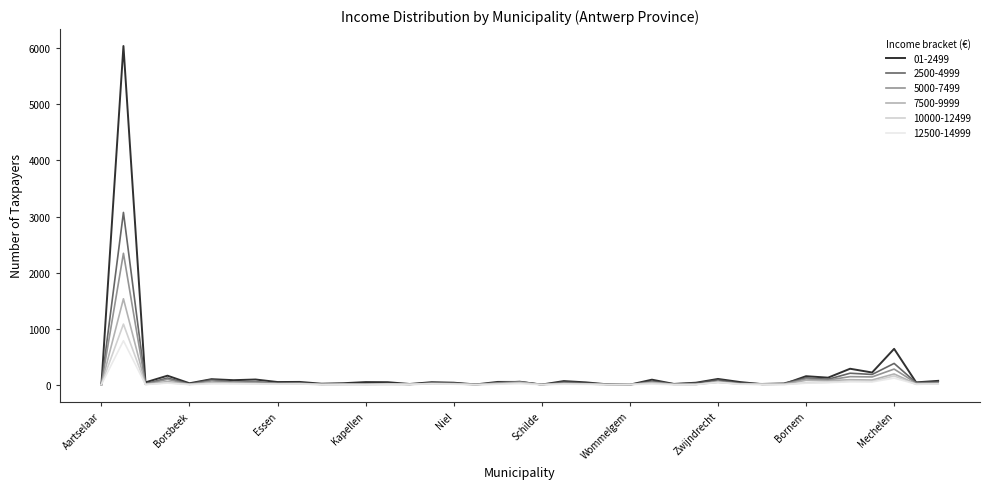

Which series has the widest spread of values?

01-2499